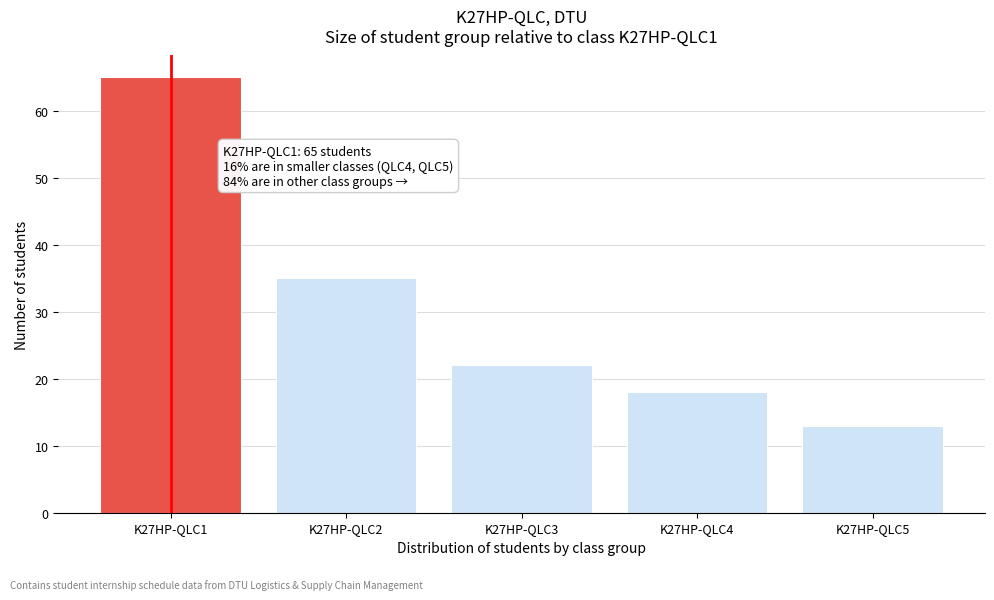

Reading left to right, extract all data points from this chart.

65	35	22	18	13